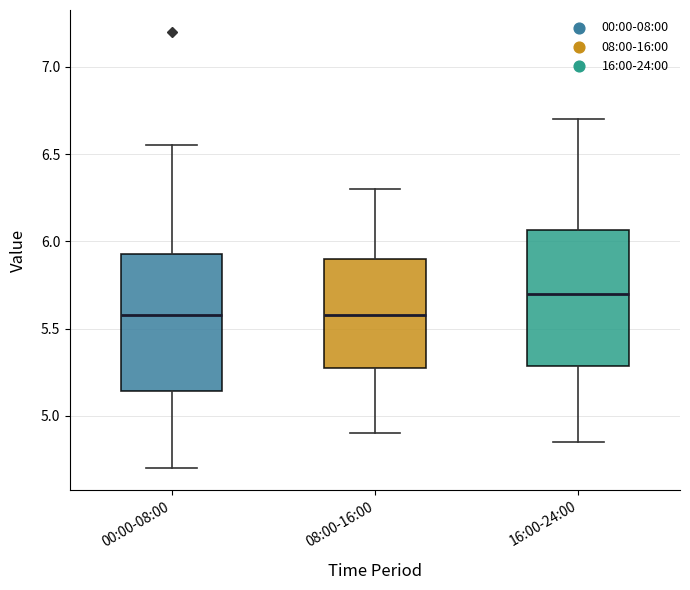

Where is the lower edge of the box for 08:00-16:00 on the y-axis? The values are not printed on the chart, so give them approximately, as read against the axis.

5.30